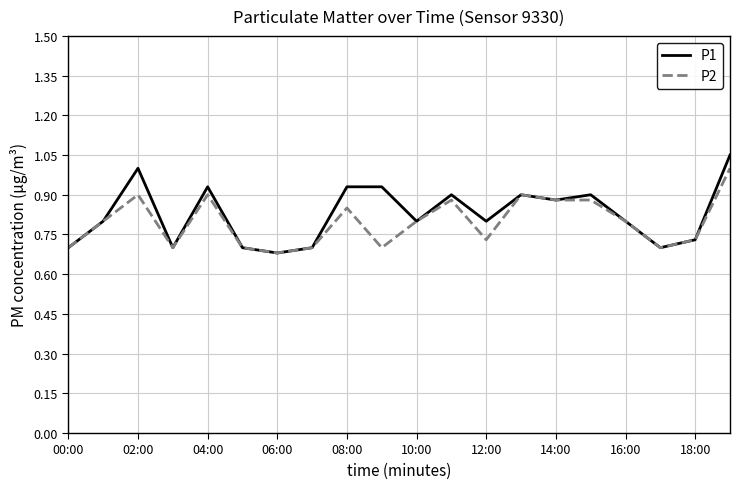

Which series has the widest spread of values?

P1